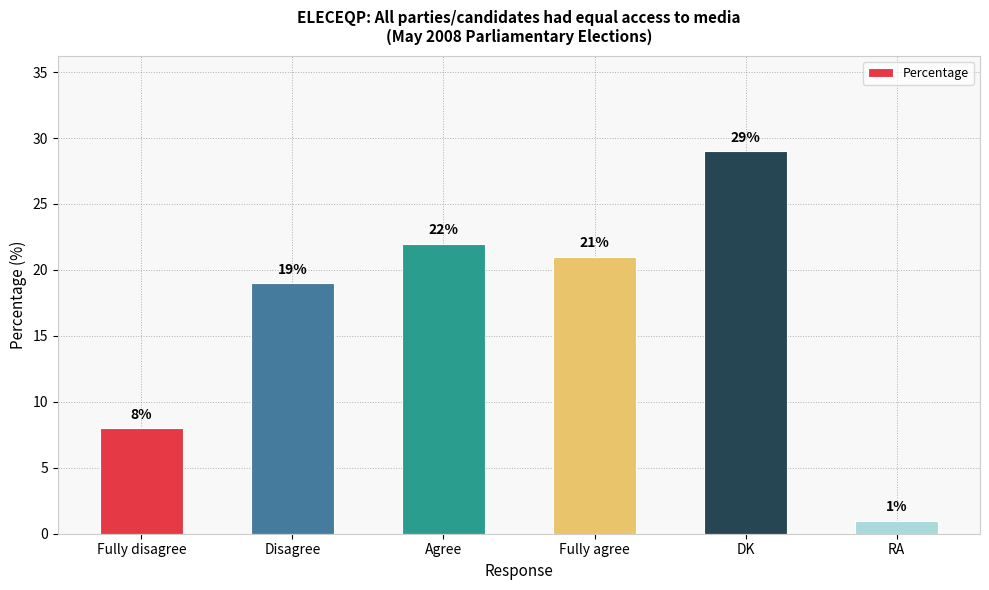

What is the label of the 3rd bar from the left?

Agree